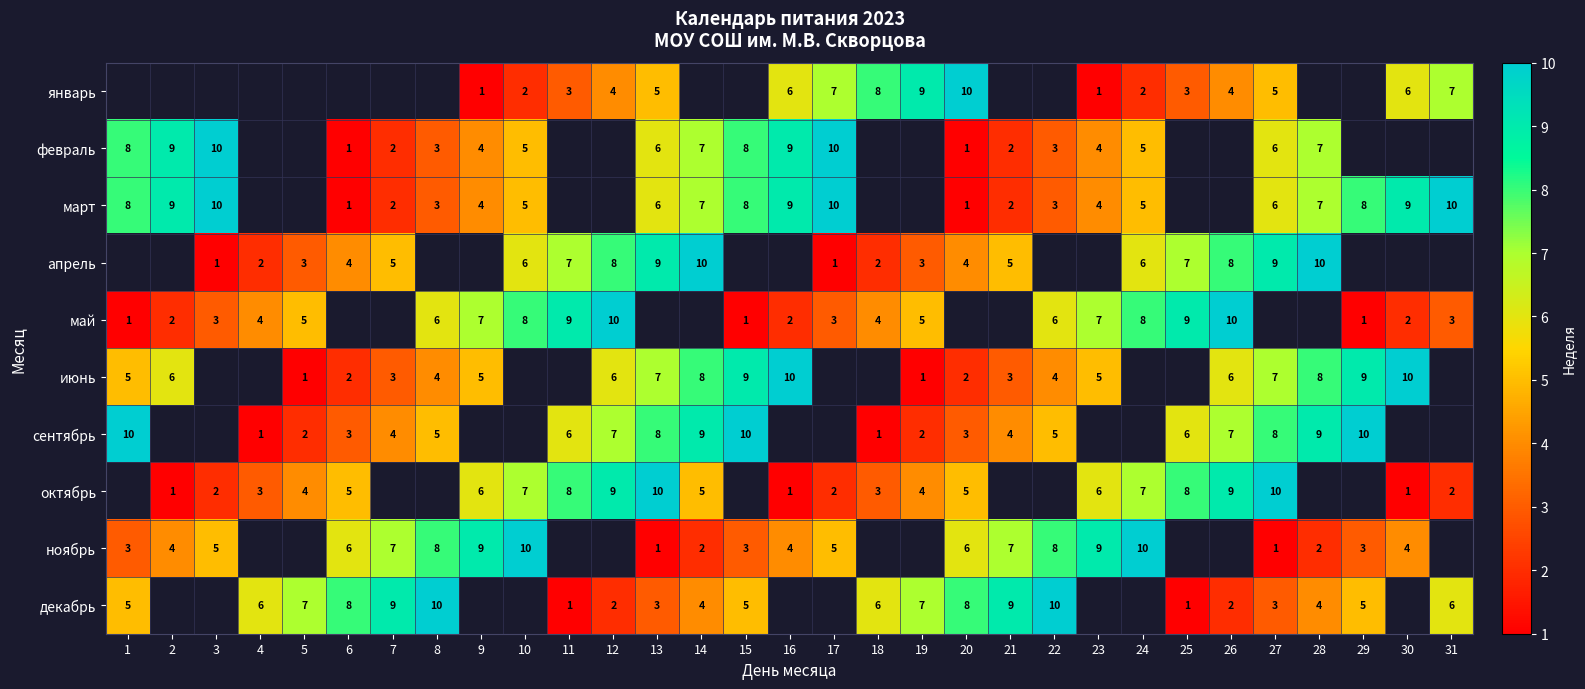

Between 13 and 28, which is larger?

28